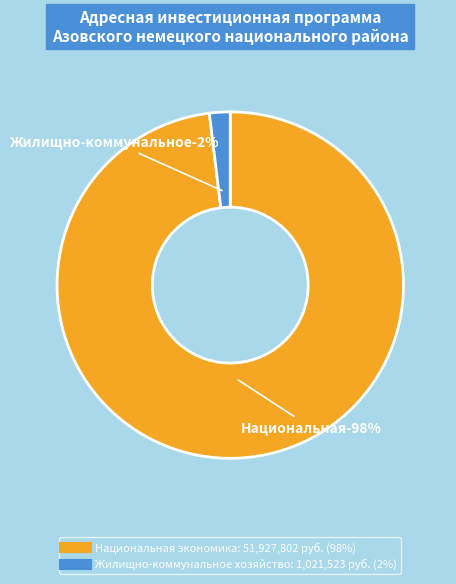

What is the largest slice in the pie chart?

Национальная экономика